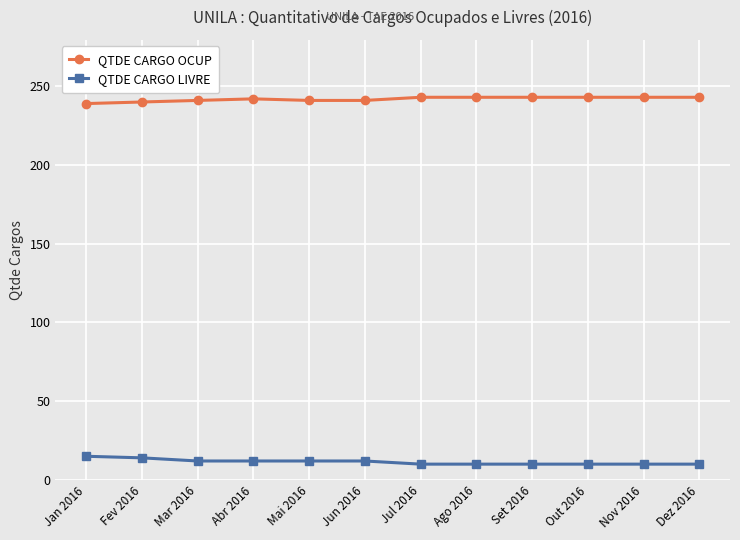

What is the difference between the highest and lowest values at Jul 2016?

233